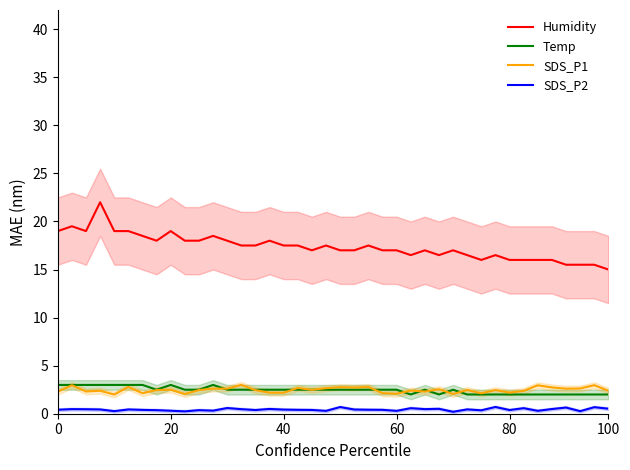

True or false: Temp and Humidity intersect in this chart.

False